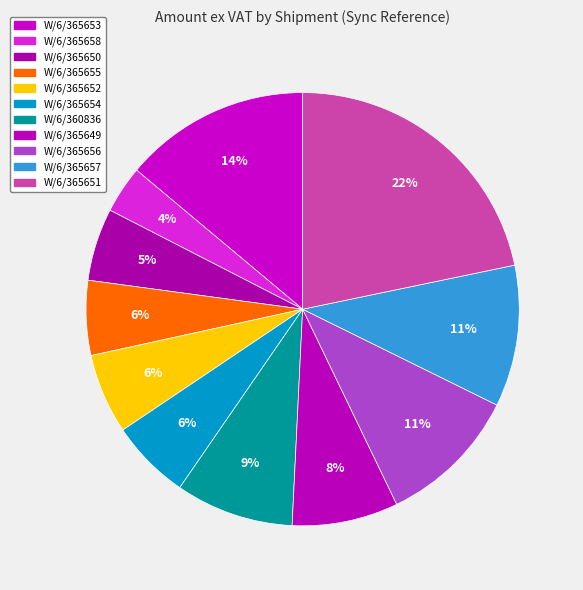

To the nearest percent, what is the average slice percentage?

9%